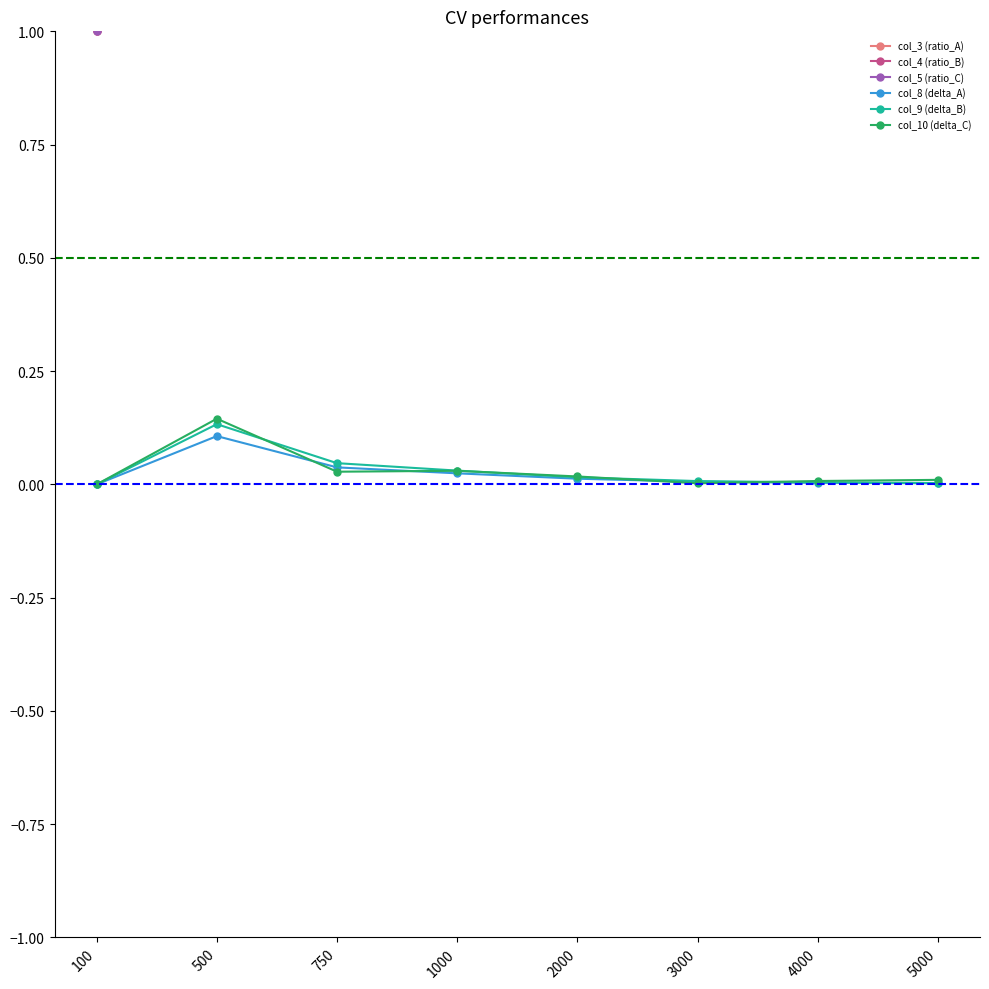

Which series has the largest total across all categories?

col_5 (ratio_C)